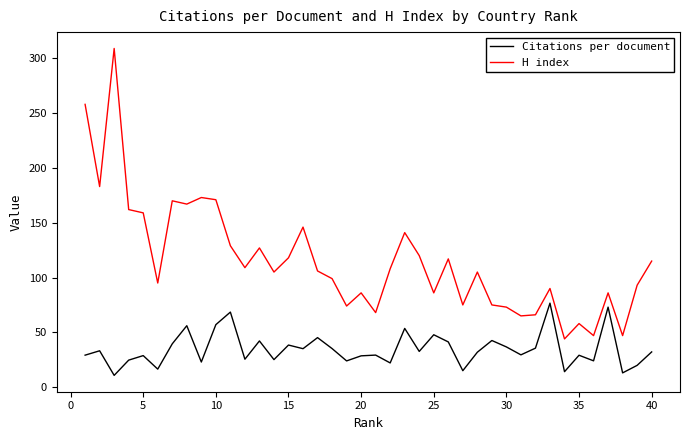

Which series has the widest spread of values?

H index